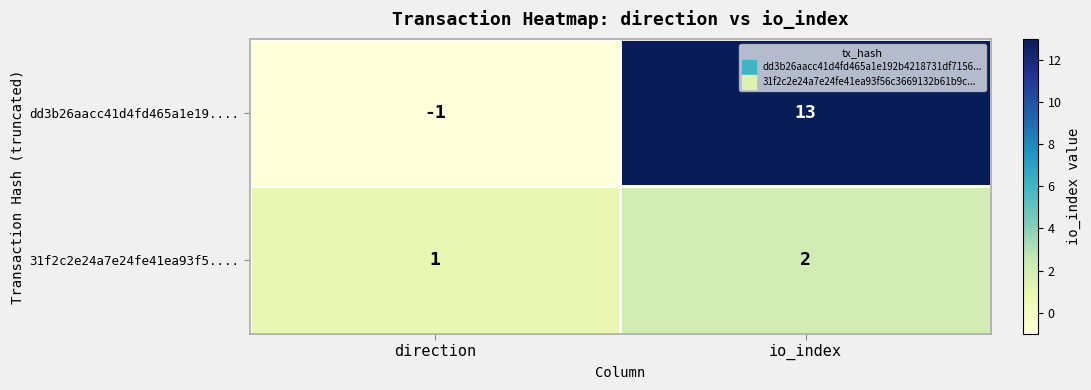

Count the number of categories in the chart.

2